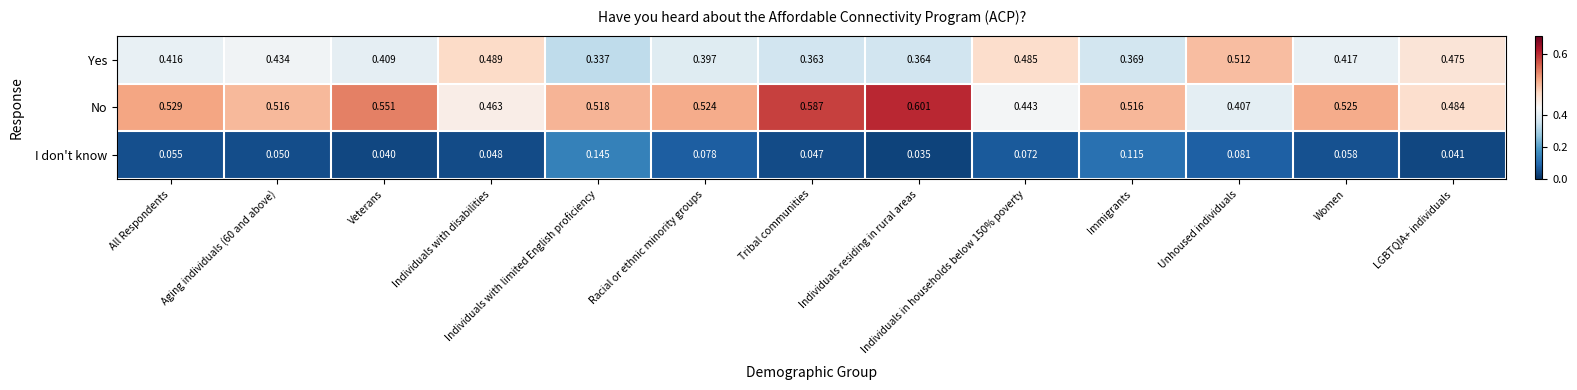

At which label does No reach its peak?

Individuals residing in rural areas